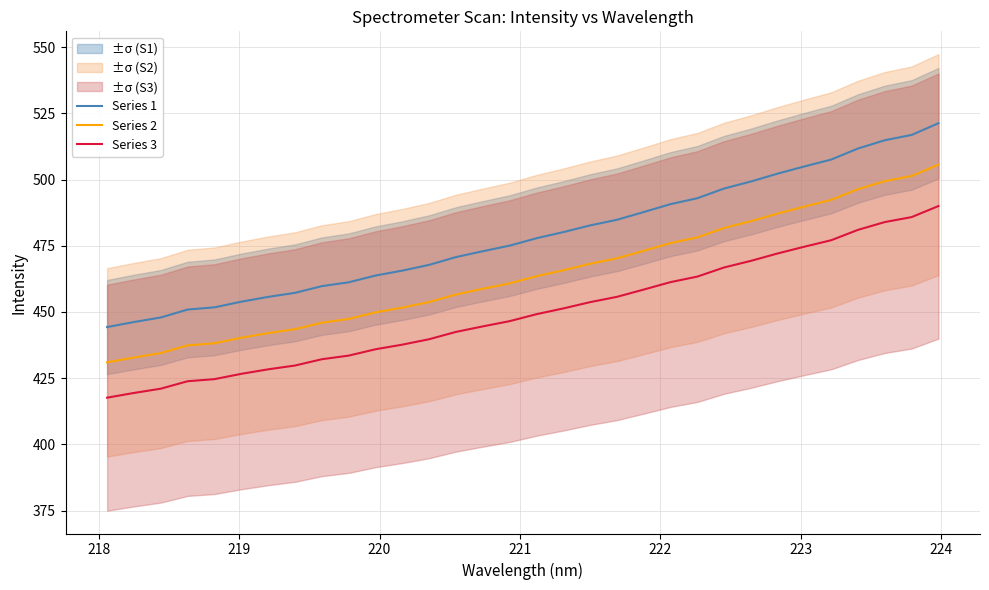

How many lines are shown in the chart?

3